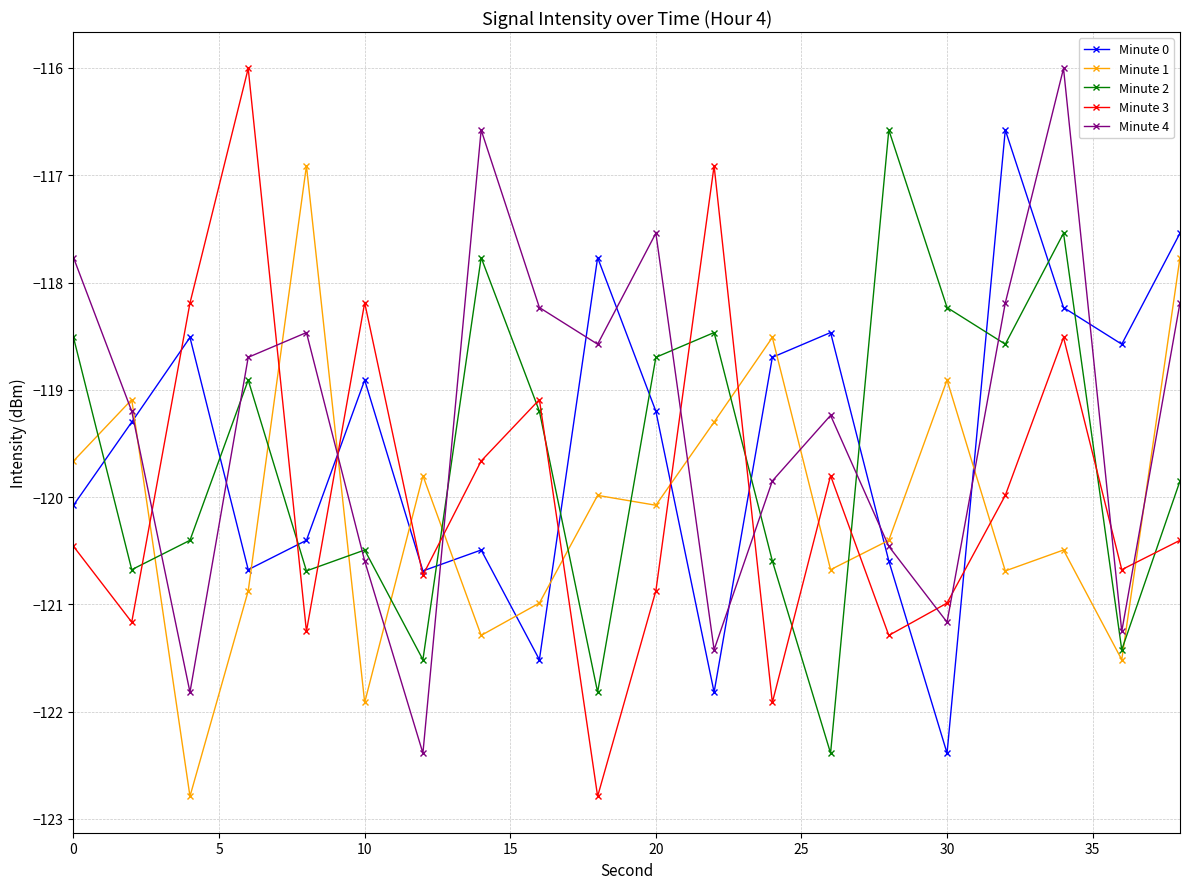

How many times do Minute 0 and Minute 4 cross each other?

11